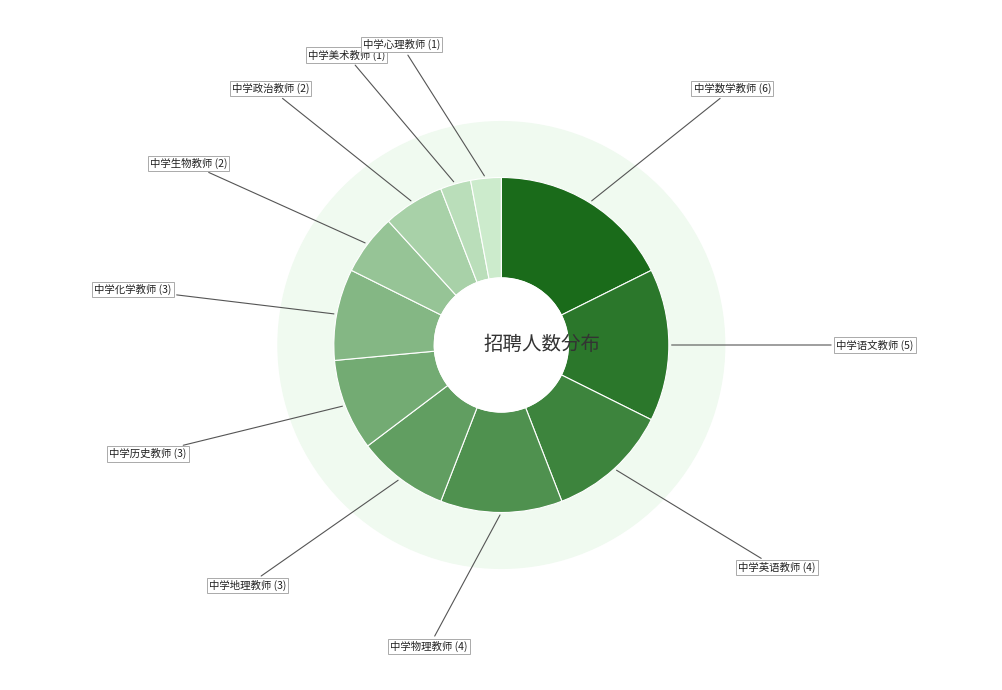

What is the total percentage of 中学英语教师 and 中学政治教师?

17.6%